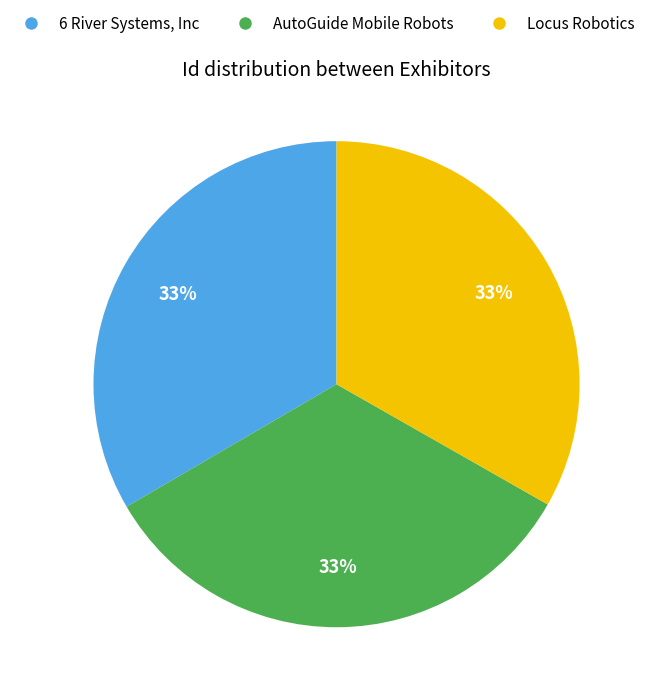

Approximately how many times larger is the value at Locus Robotics compared to AutoGuide Mobile Robots?

1.0